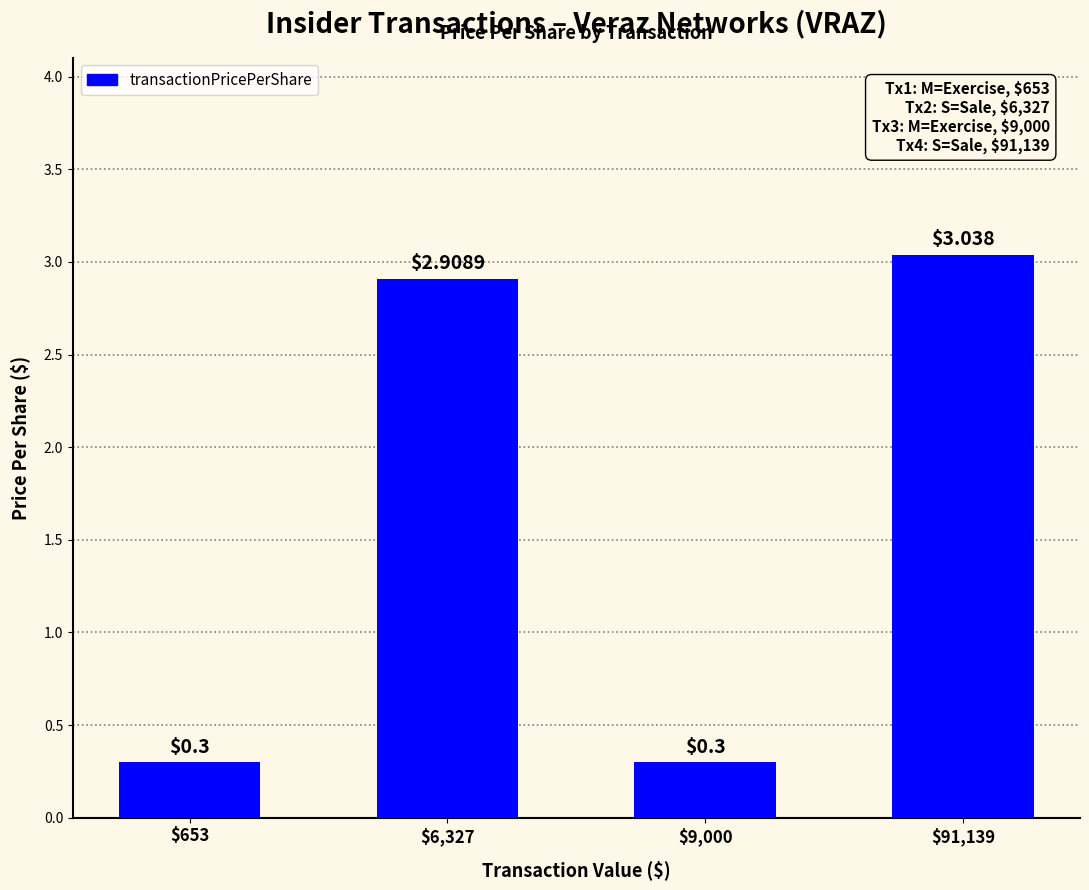

What is the sum of all values?

6.5